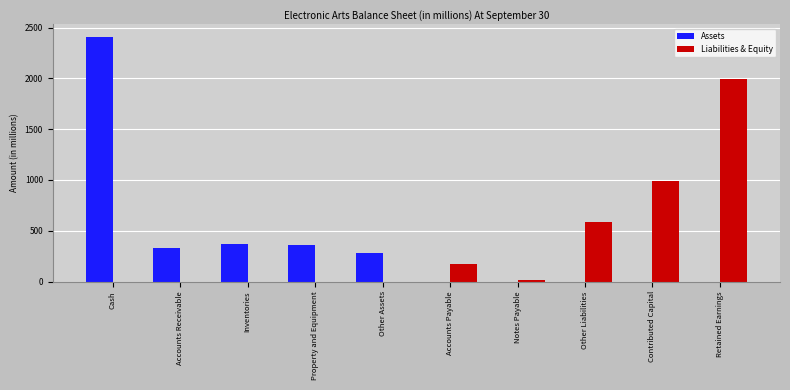

Which category has the highest value across all series?

Cash